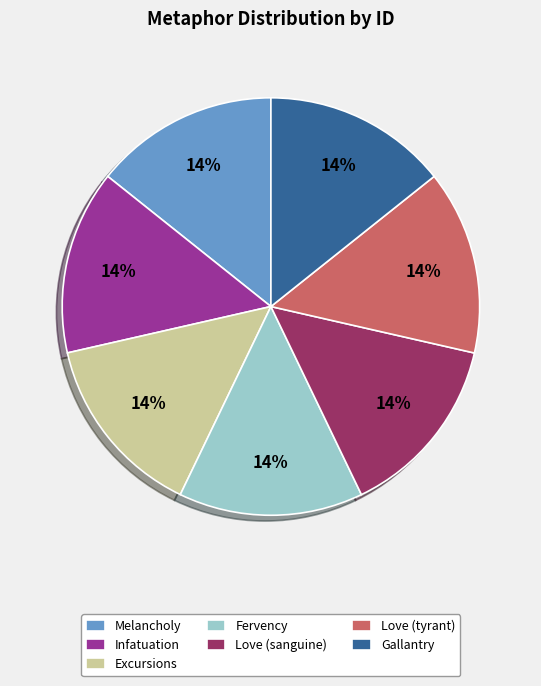

What percentage is the Gallantry slice, to the nearest percent?

14%